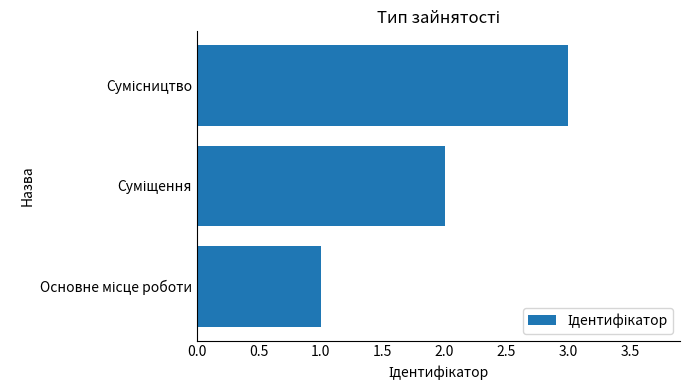

How many values are below 2?

1